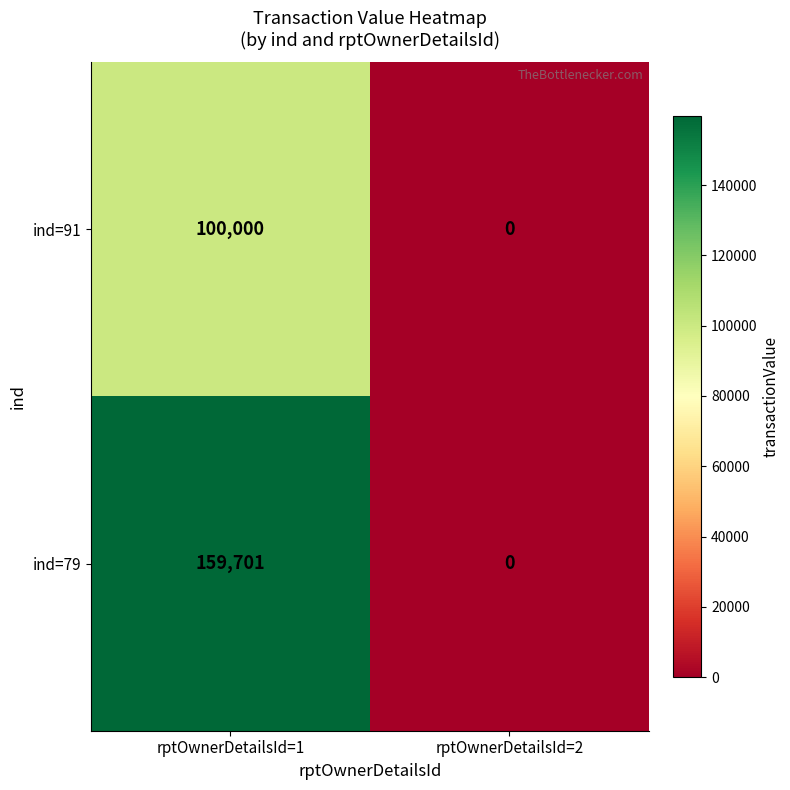

What is the average value of the ind=91 series?

50000